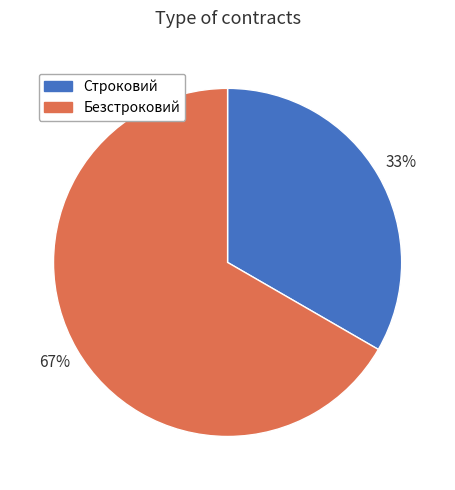

Combined, do Строковий and Безстроковий account for over 50%?

Yes